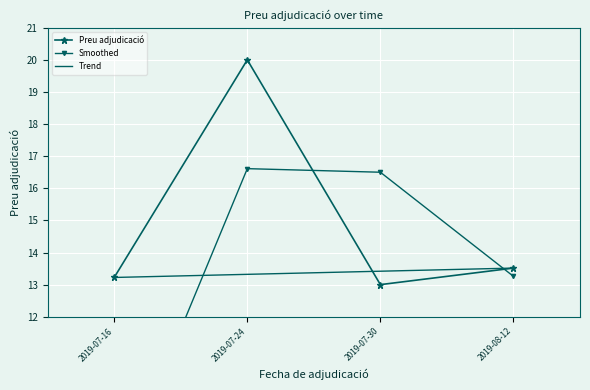

How many data points in Preu adjudicació are above 13?

3